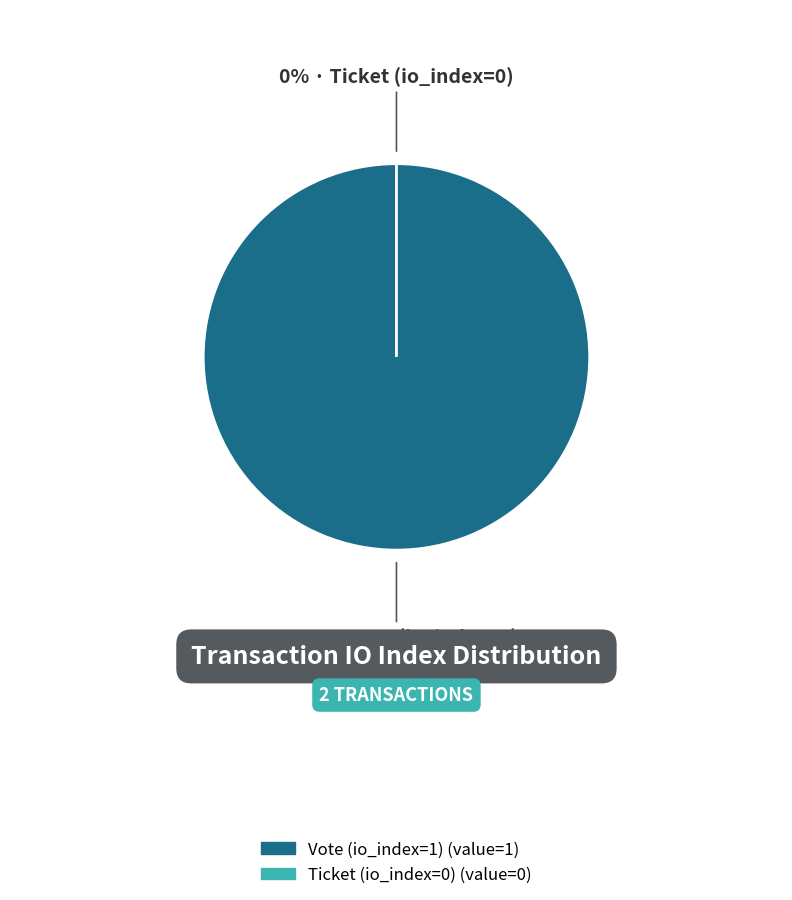

What is the smallest slice in the pie chart?

Ticket (io_index=0)